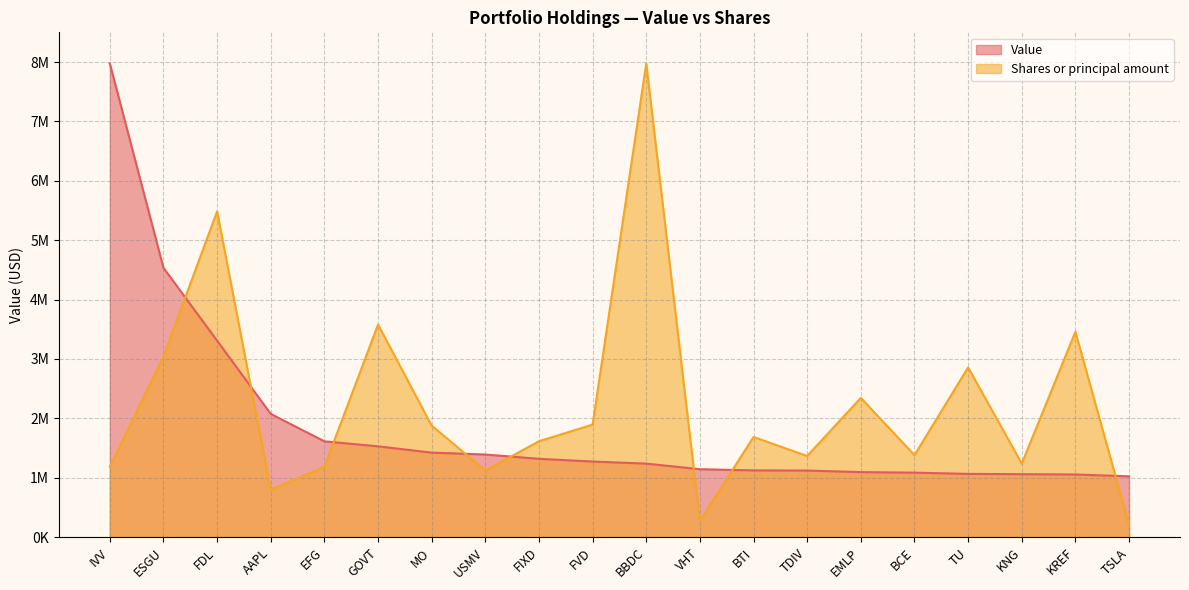

True or false: Value and Shares or principal amount intersect in this chart.

True